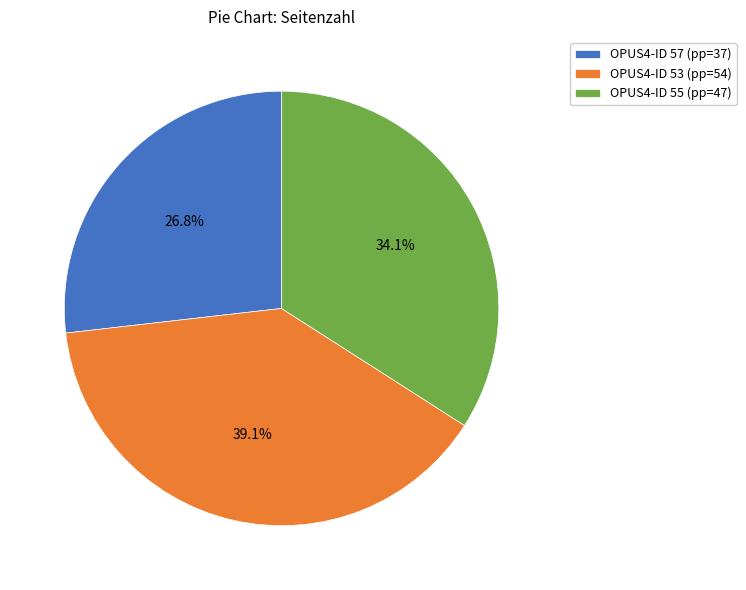

What percentage is NOT represented by OPUS4-ID 55 (pp=47)?

65.9%